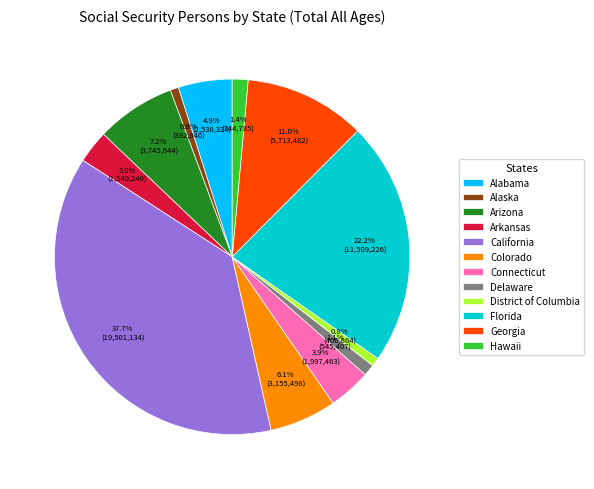

Which category has the biggest portion of the pie?

California